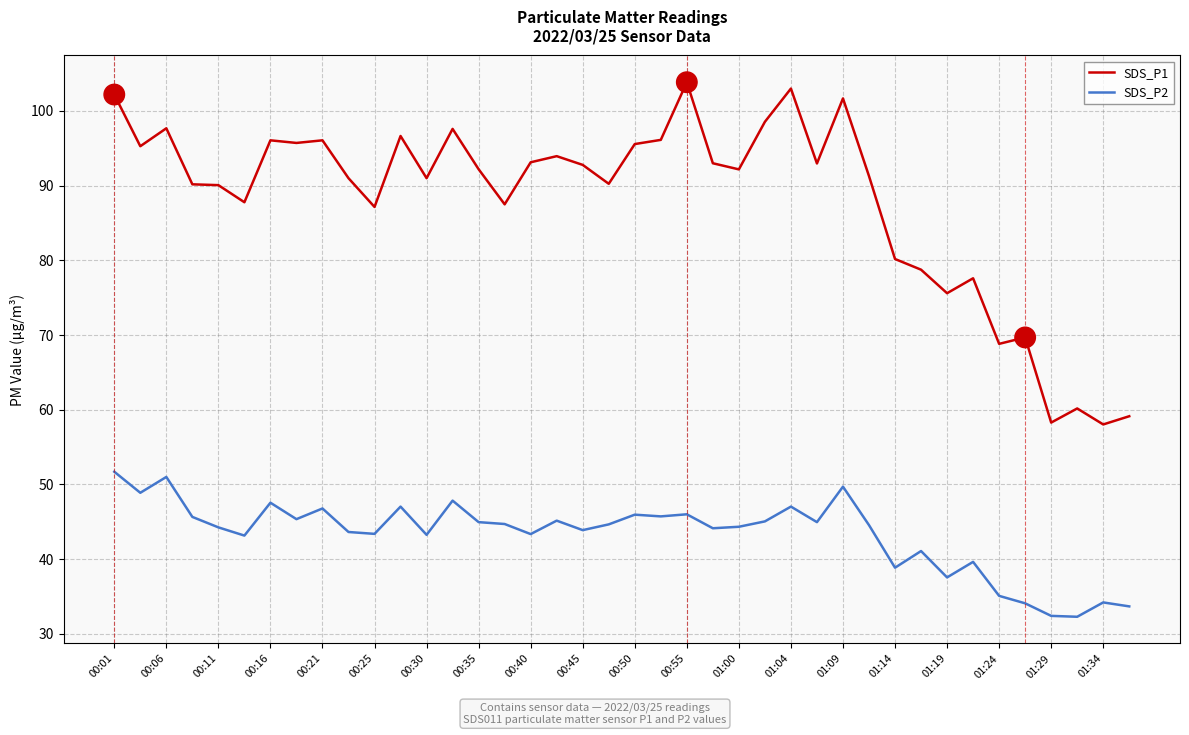

True or false: SDS_P1 has more than 2 interior local peaks.

True